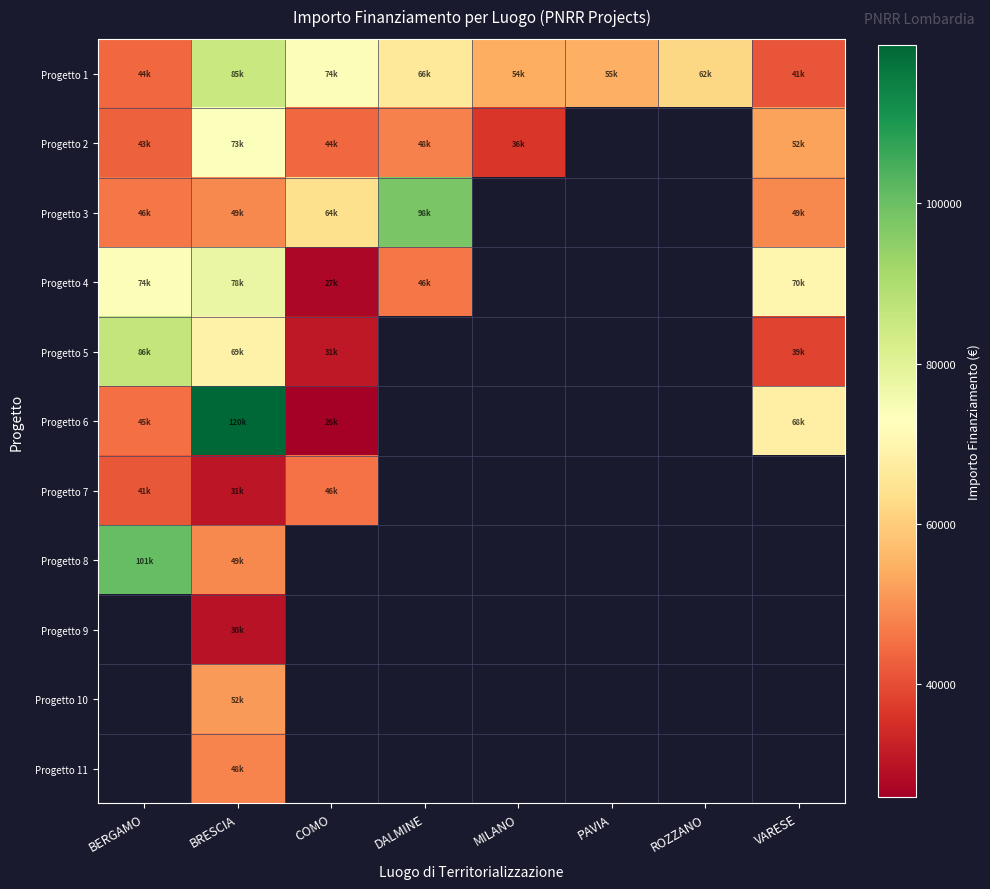

What is the smallest value displayed?

25842.4